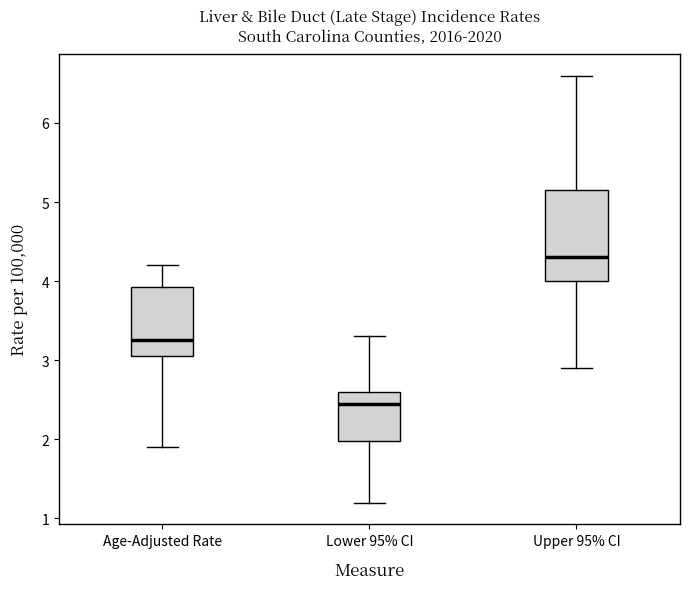

Which box is the tallest, from its lower edge to its upper edge?

Upper 95% CI